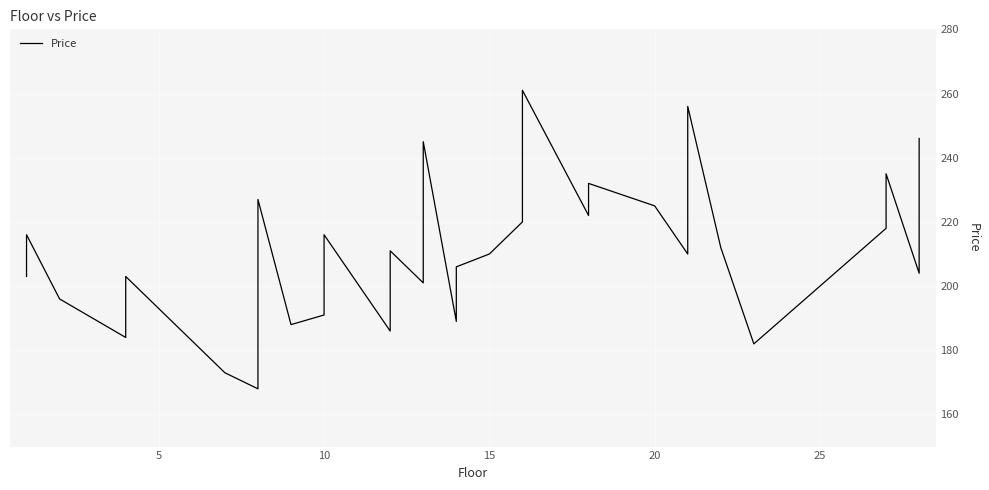

How many series are shown in this chart?

1